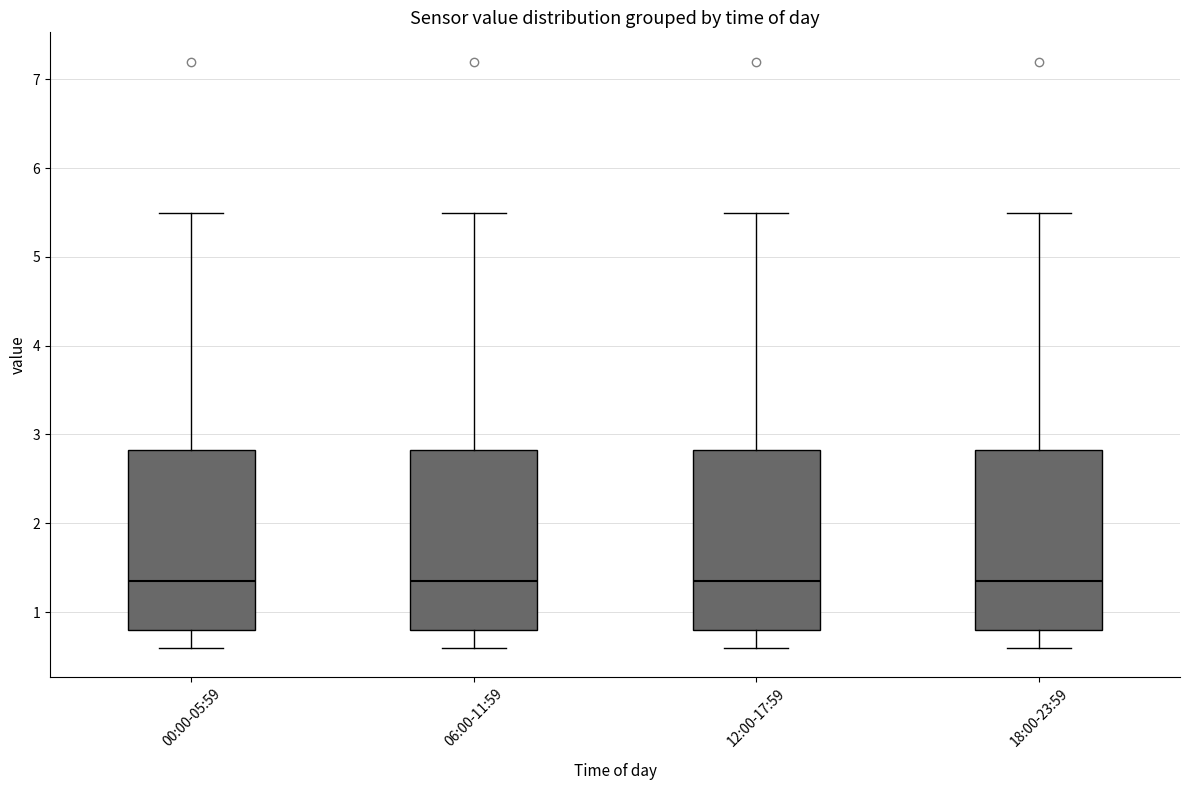

Reading left to right, read every box against the y-axis: the position of its median line, the range the box covers, and the ends of its whiskers. The values are not printed on the chart, so give them approximately, as read against the axis.

00:00-05:59: median 1.4, box 0.8 to 2.8, whiskers 0.6 to 5.5
06:00-11:59: median 1.4, box 0.8 to 2.8, whiskers 0.6 to 5.5
12:00-17:59: median 1.4, box 0.8 to 2.8, whiskers 0.6 to 5.5
18:00-23:59: median 1.4, box 0.8 to 2.8, whiskers 0.6 to 5.5